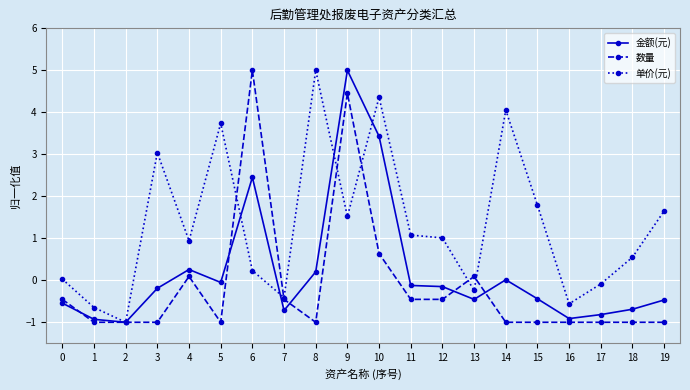

At 6, list the series in order from smallest to largest.

单价(元), 金额(元), 数量